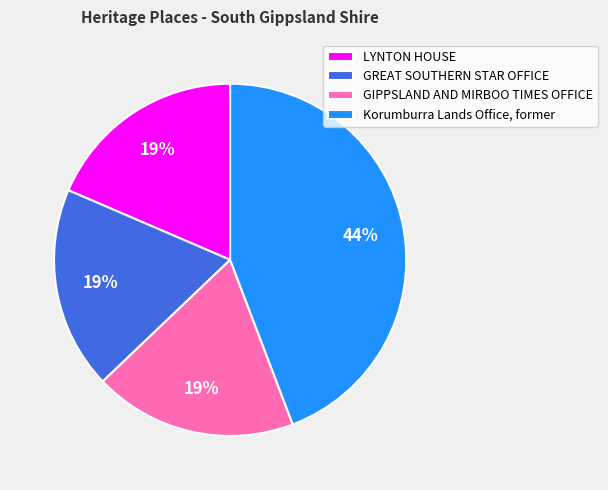

Combined, do GREAT SOUTHERN STAR OFFICE and LYNTON HOUSE account for over 50%?

No